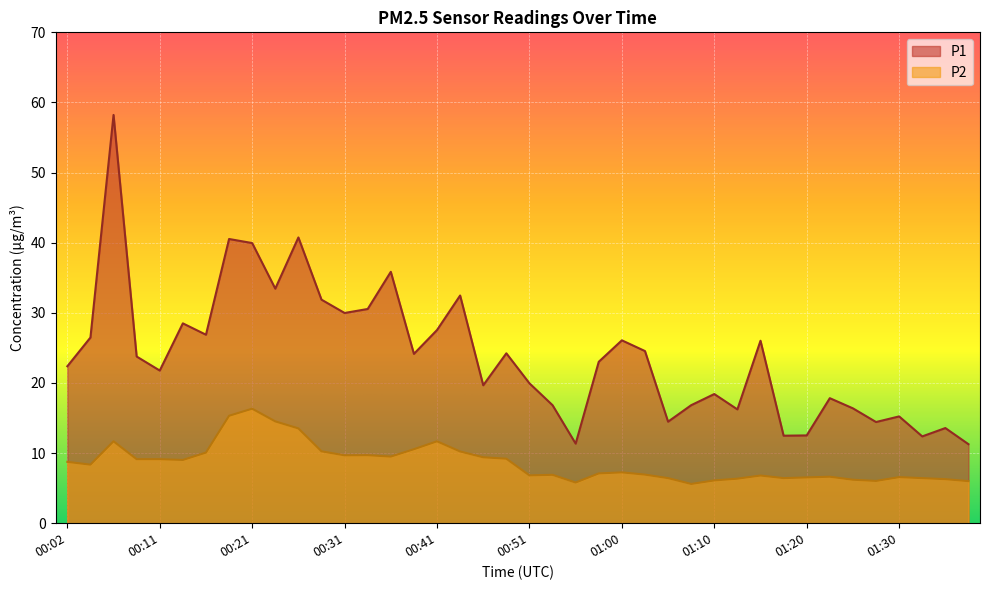

What is the total value across all series at 01:20?

19.1